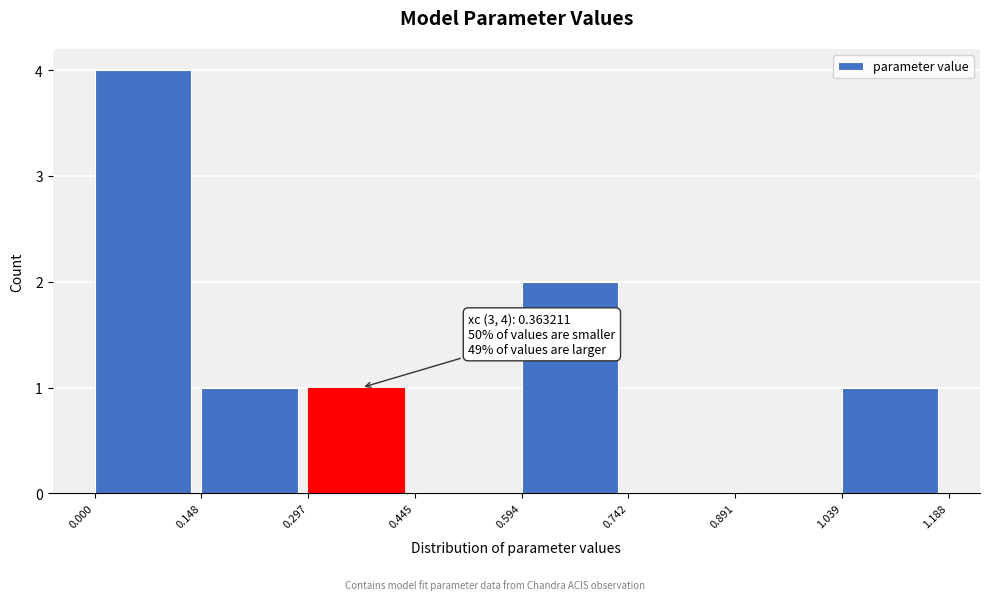

Which range on the x-axis has the tallest bar?

0.000 to 0.148